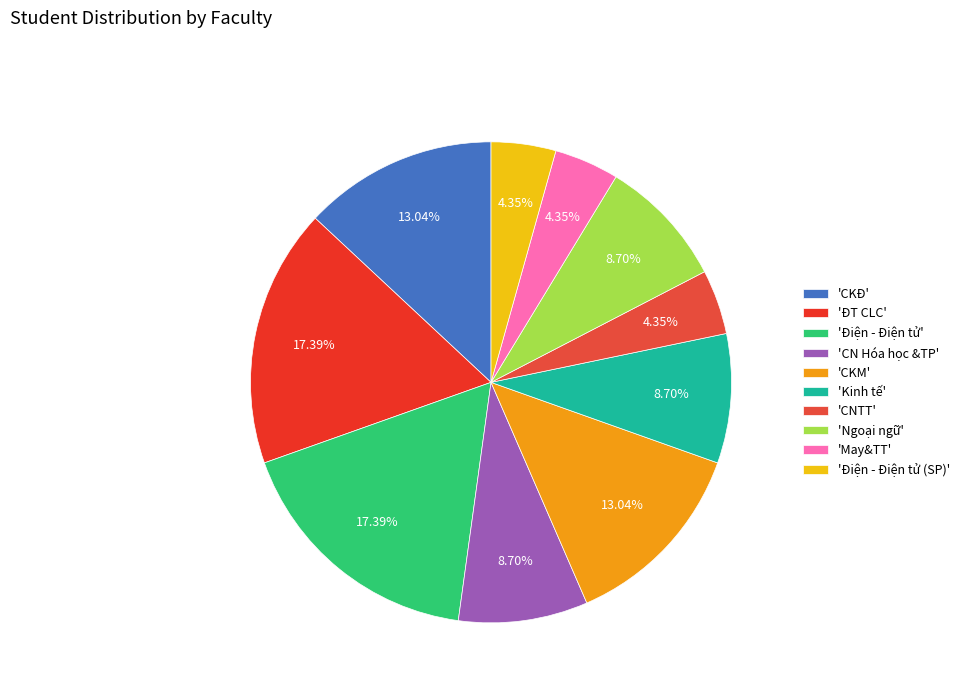

How many slices are in this pie chart?

10